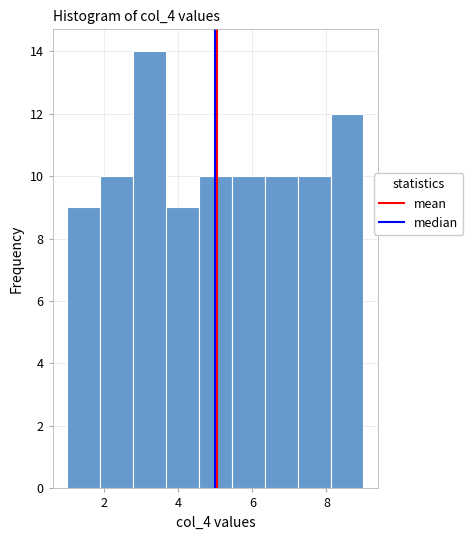

Reading left to right, transcribe this chart: for each bar, give the range it covers on the x-axis and its height. Neither the bar edges nor the heights are printed on the chart, so give them approximately, as read against the axes.

1.0 to 1.8: 9
1.8 to 2.8: 10
2.8 to 3.6: 14
3.6 to 4.6: 9
4.6 to 5.4: 10
5.4 to 6.4: 10
6.4 to 7.2: 10
7.2 to 8.2: 10
8.2 to 9.0: 12